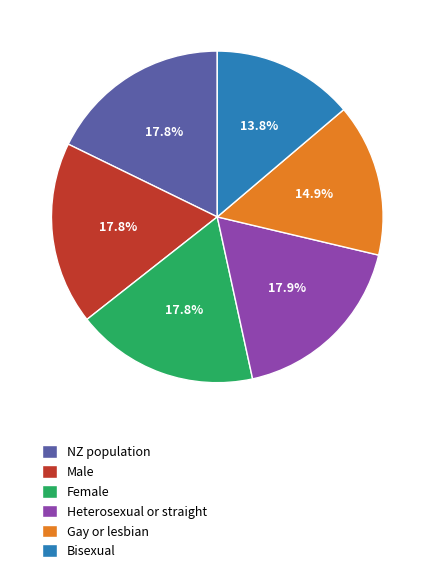

To the nearest percent, what is the average slice percentage?

17%